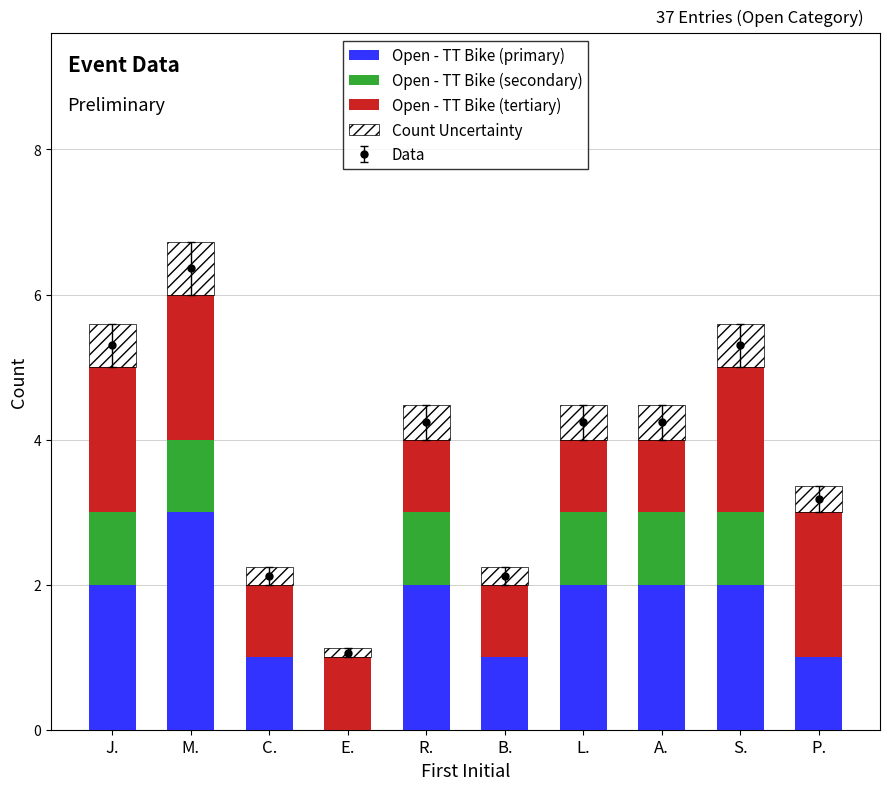

What is the label of the 7th bar from the right?

E.